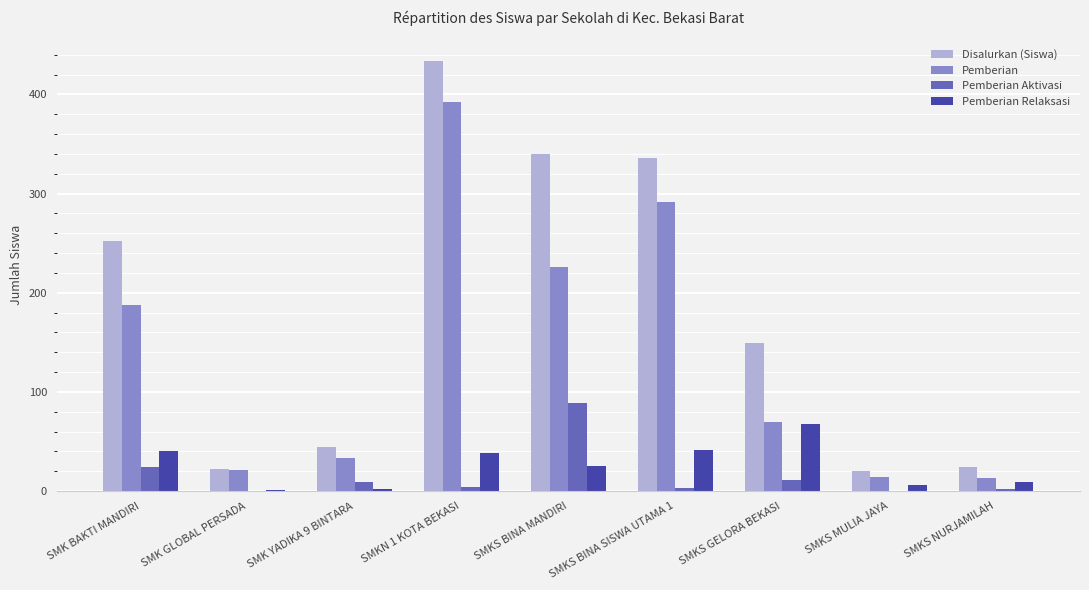

Is it true that Disalurkan (Siswa) equals 340 at SMKS BINA MANDIRI?

True